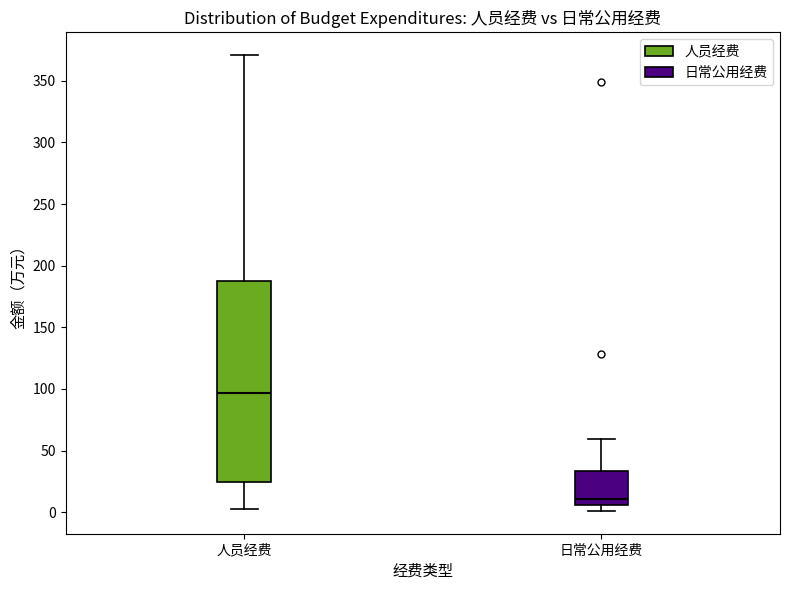

Reading left to right, read every box against the y-axis: the position of its median line, the range the box covers, and the ends of its whiskers. The values are not printed on the chart, so give them approximately, as read against the axis.

人员经费: median 95, box 25 to 190, whiskers 5 to 370
日常公用经费: median 10, box 5 to 35, whiskers 0 to 60